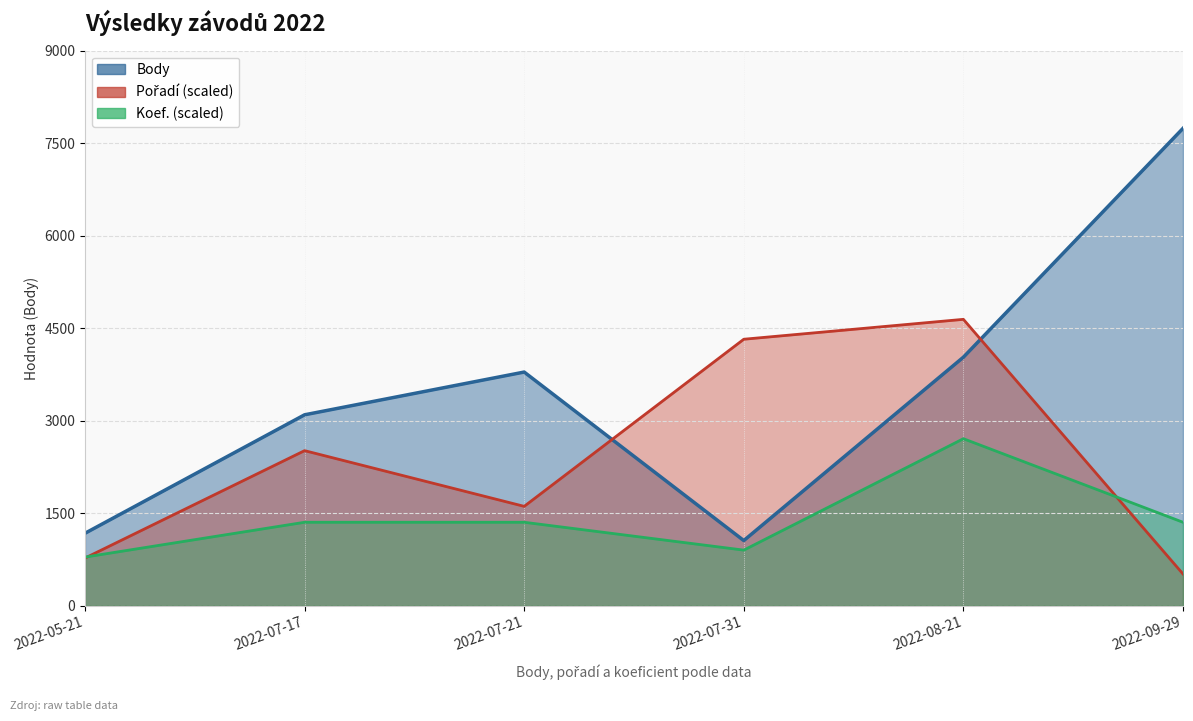

Count the number of categories in the chart.

6